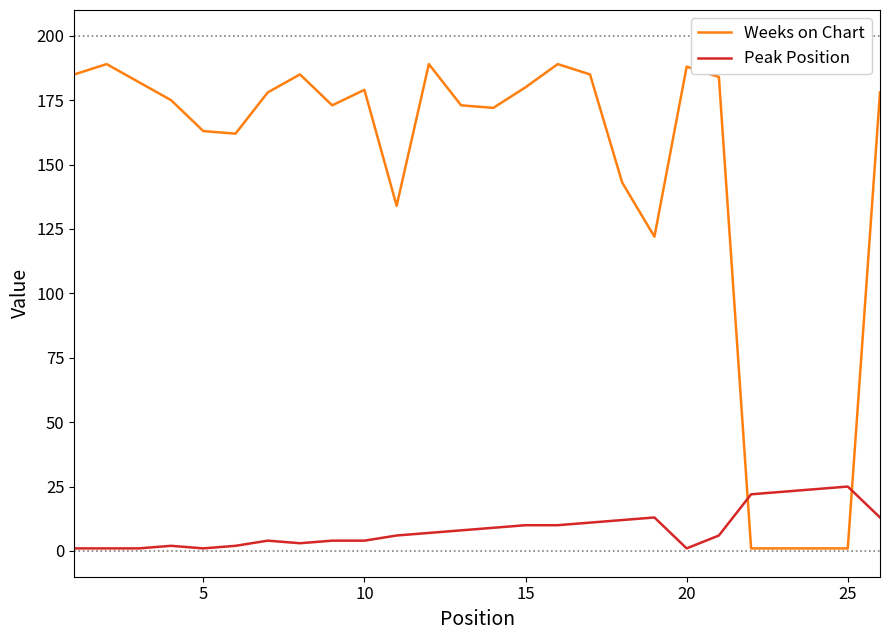

Which series ends up on top after the final intersection of Peak Position and Weeks on Chart?

Weeks on Chart